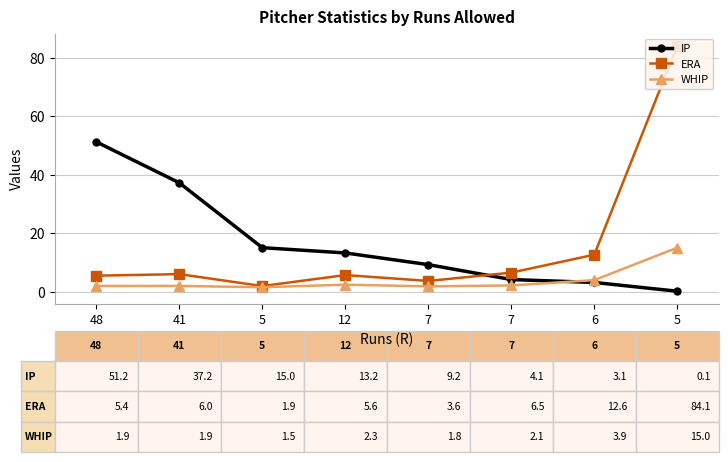

Where is the first local minimum for WHIP?

5